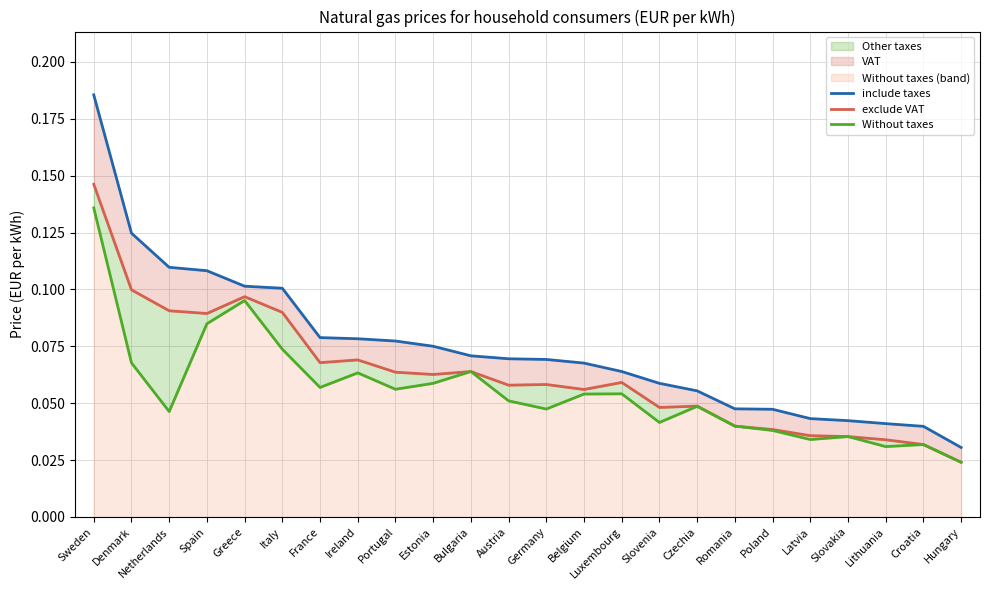

What is the approximate value of include taxes at Italy?

0.1